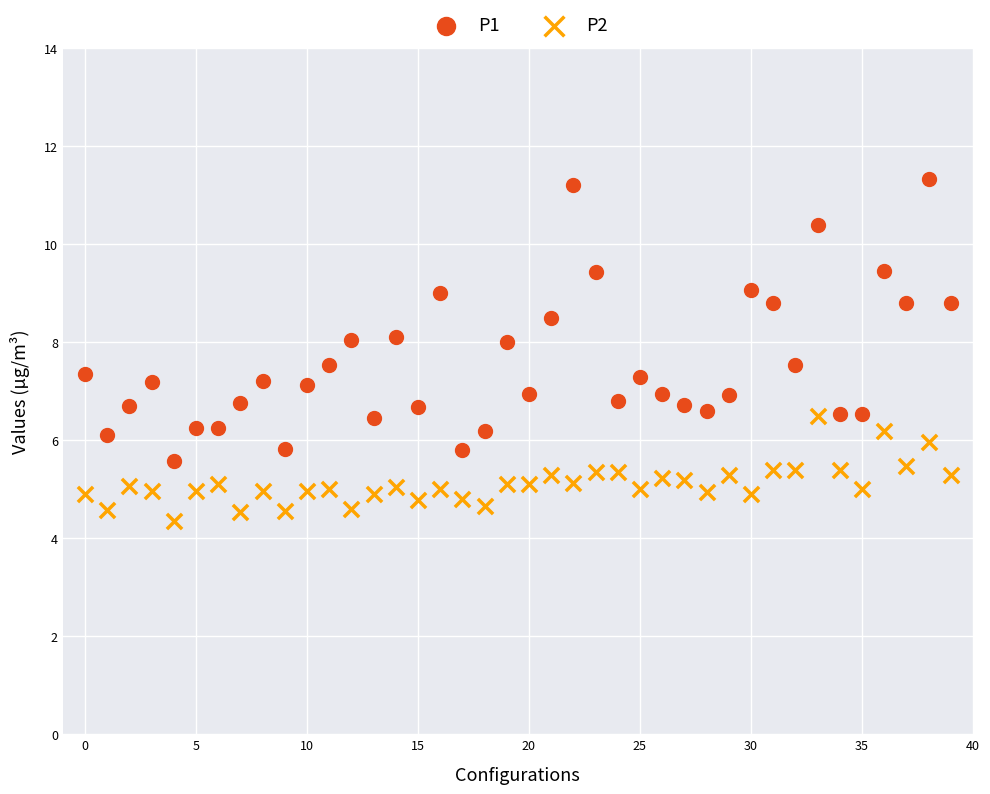

Which series contains the lowest Y value?

P2